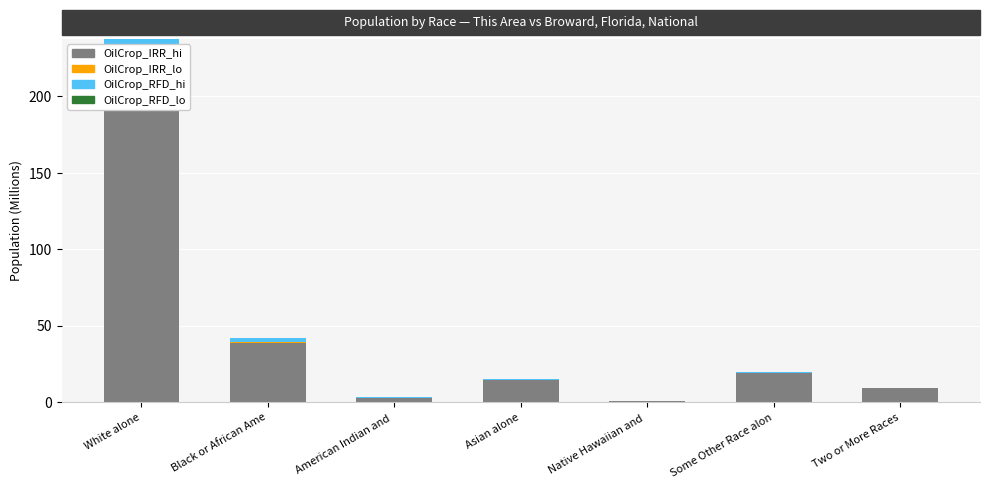

Is it true that OilCrop_RFD_hi equals 0.3 at Asian alone?

False